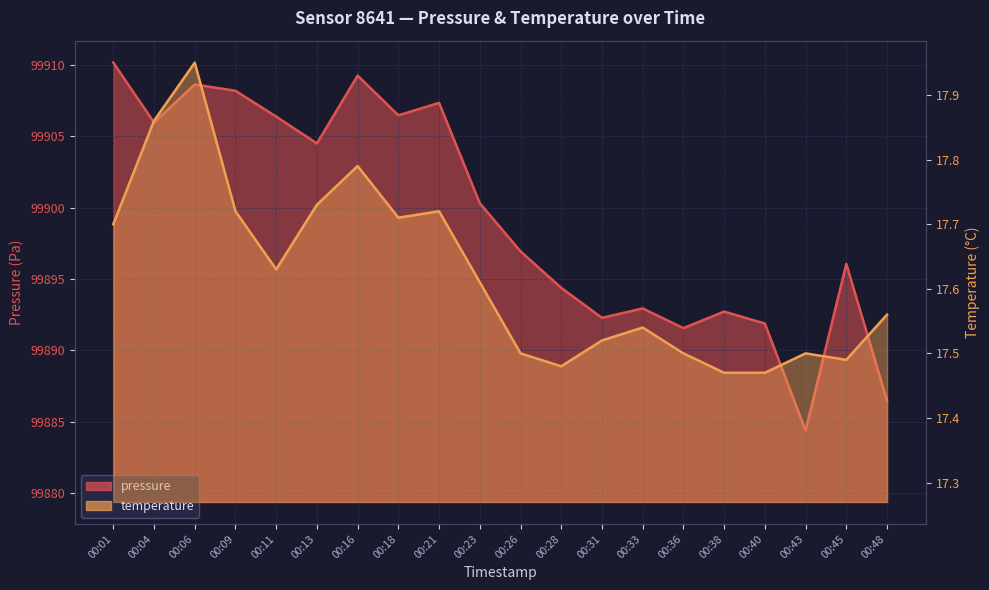

The value of temperature at 00:11 is 24.7. True or false?

False